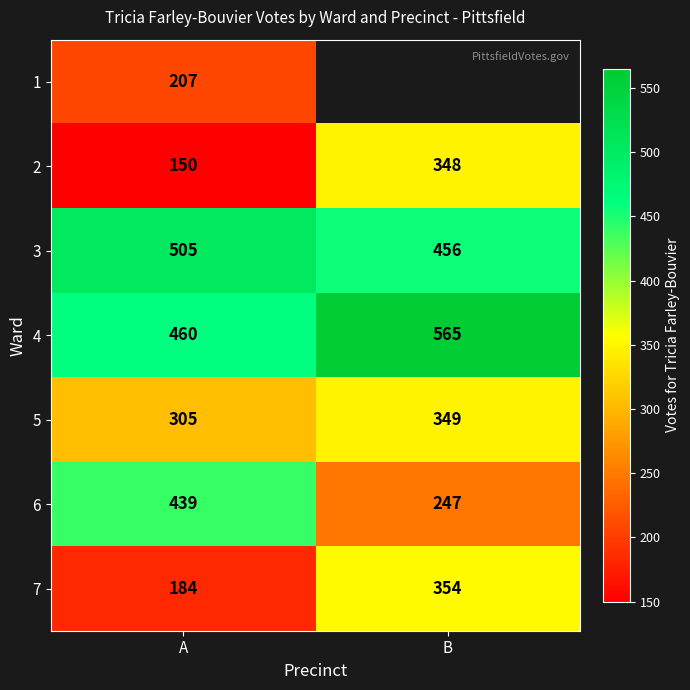

The 3 series shows 456 at B. True or false?

True